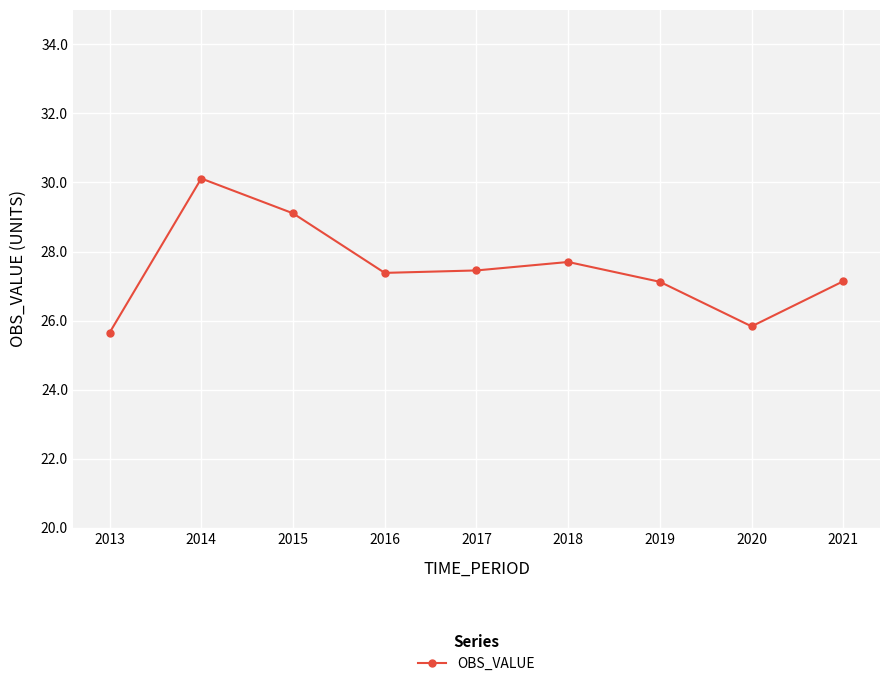

What value does the data have at 2017?

27.5